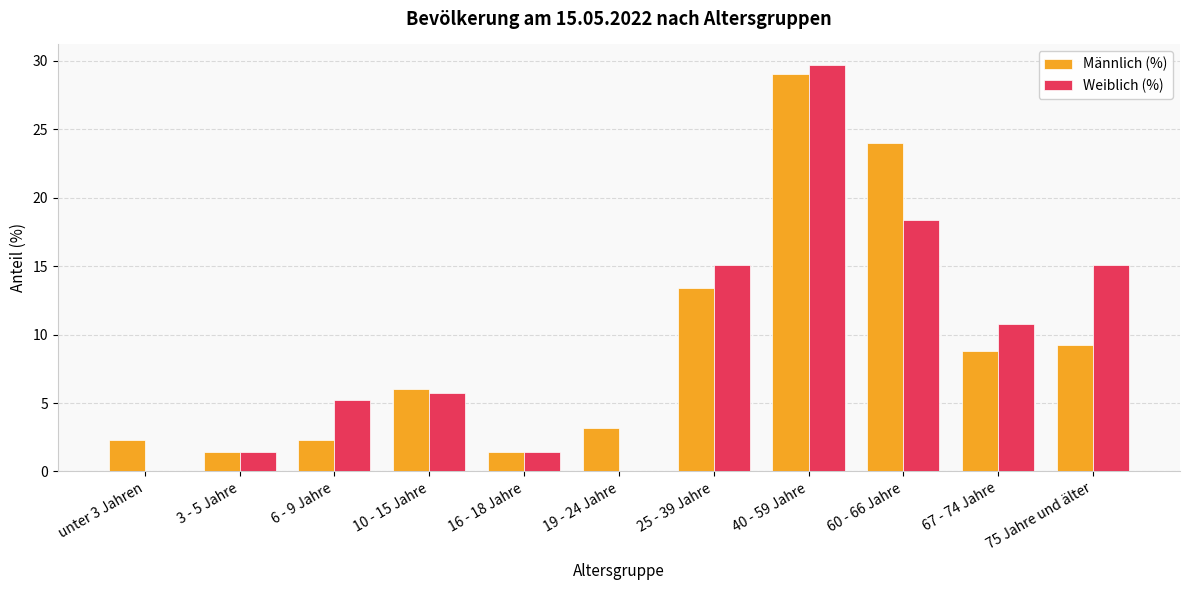

How many series are shown in this chart?

2